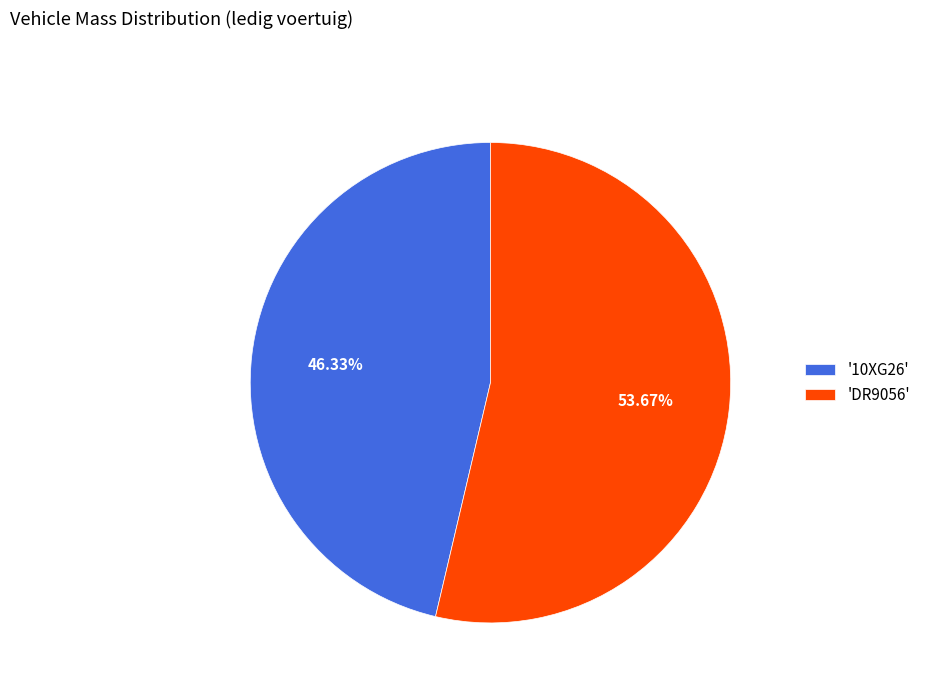

Which slice is the largest?

'DR9056'